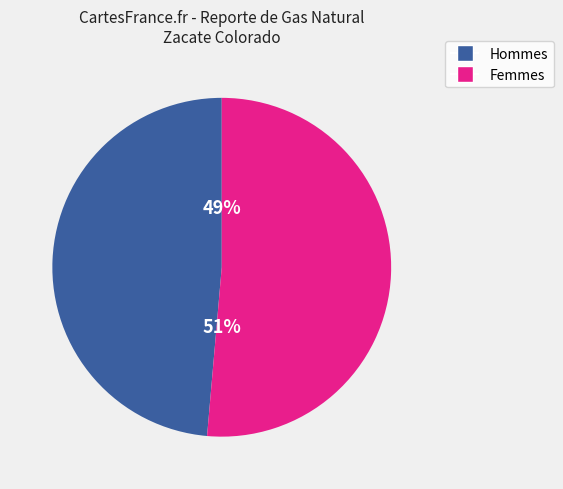

To the nearest percent, what is the average slice percentage?

50%